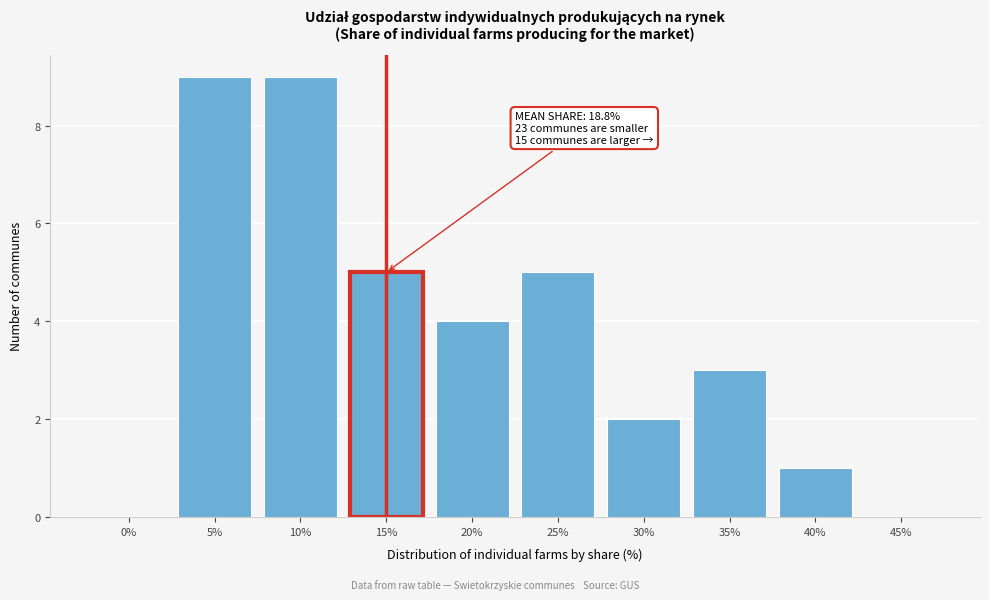

Reading left to right, extract all data points from this chart.

0%=0	5%=9	10%=9	15%=5	20%=4	25%=5	30%=2	35%=3	40%=1	45%=0